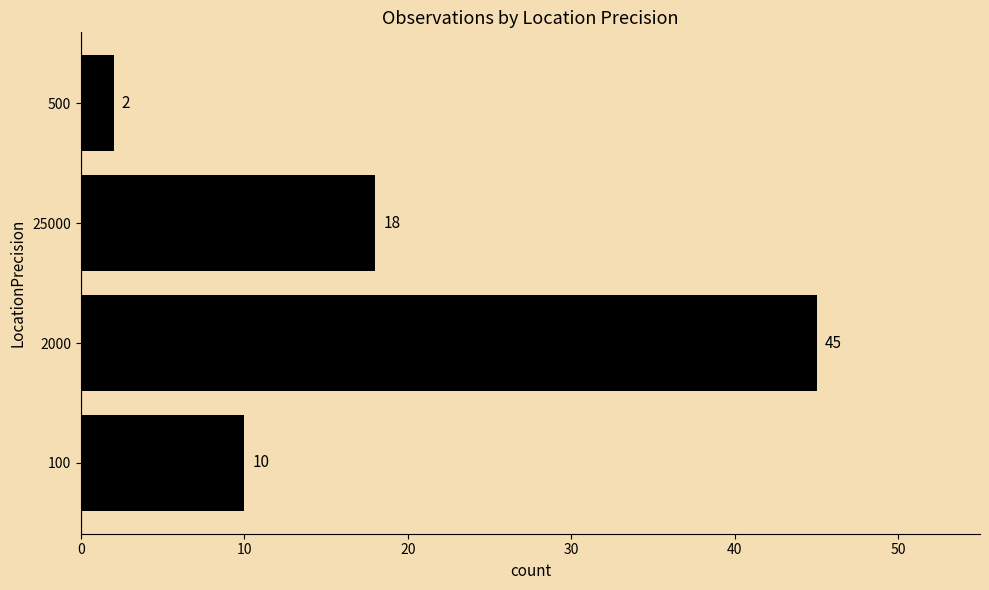

What is the maximum value shown in the chart?

45